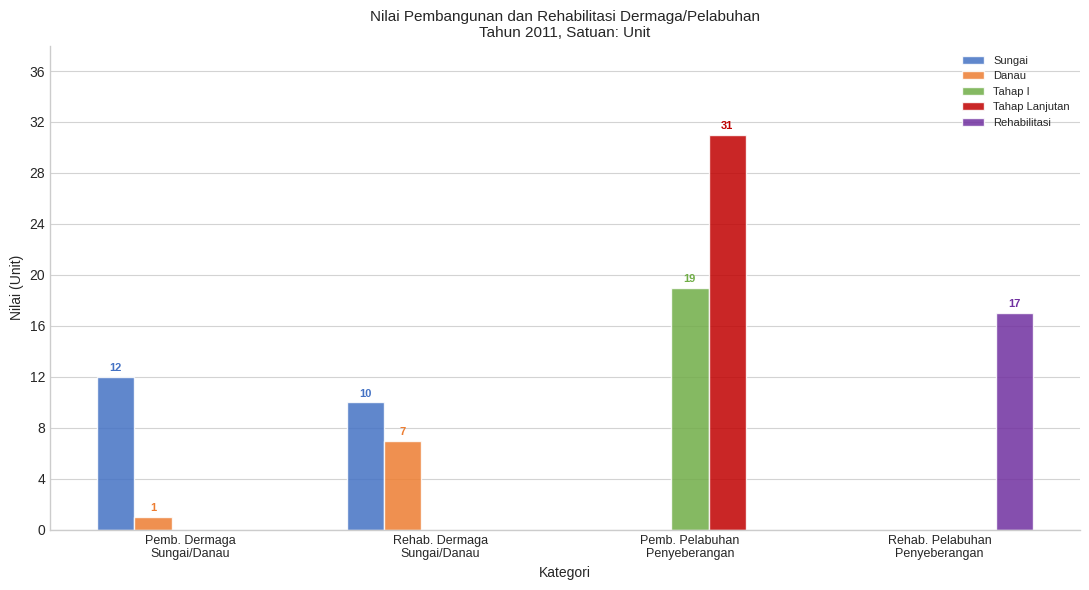

At which category does the chart reach its peak across all series?

Pemb. Pelabuhan
Penyeberangan